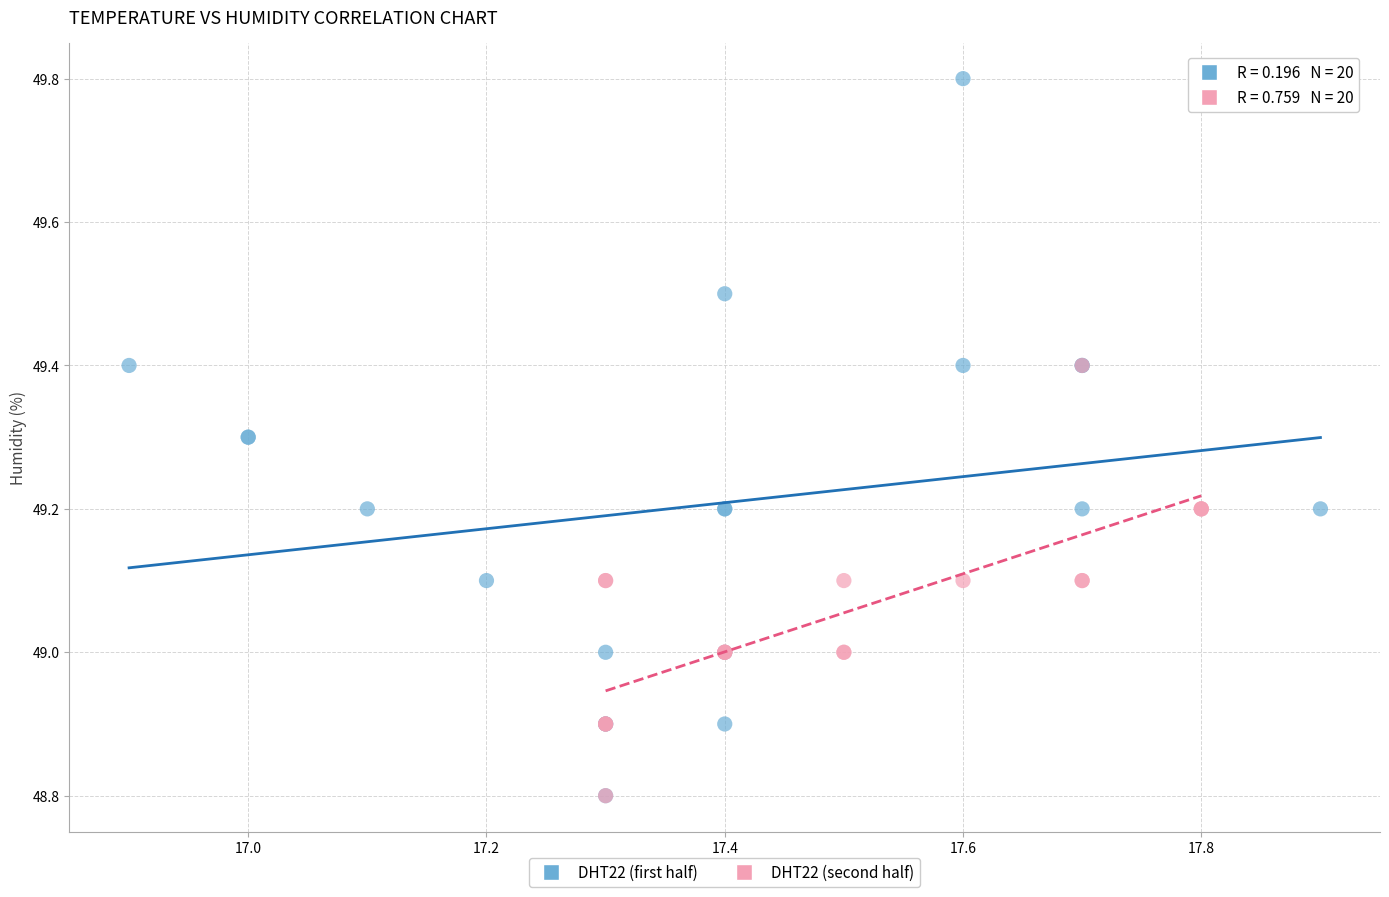

Which series has the widest spread of Y values?

DHT22 (first half)